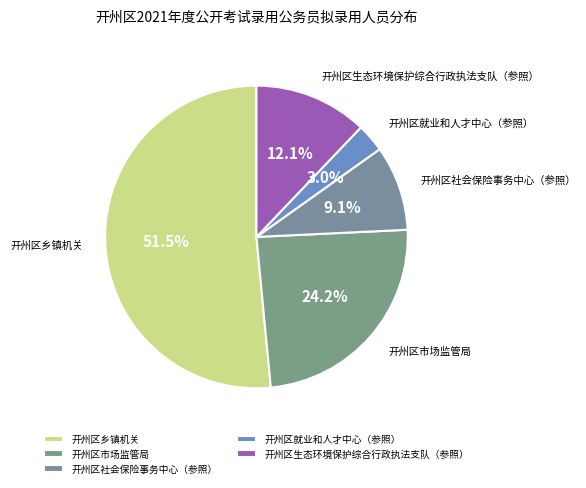

True or false: 开州区市场监管局 accounts for 14% of the total.

False